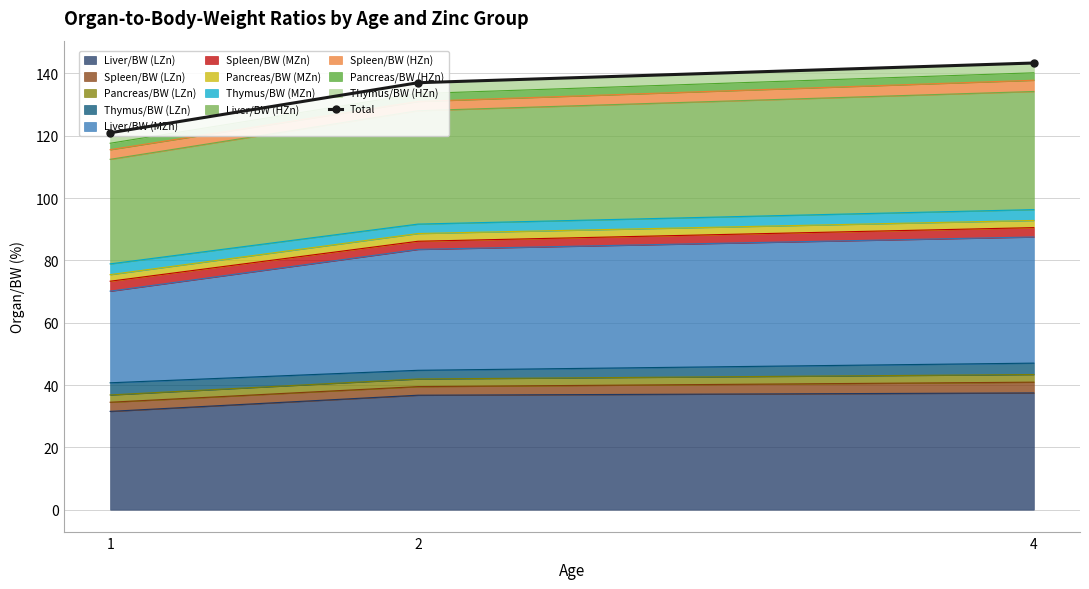

Read the value at 2.

137.0